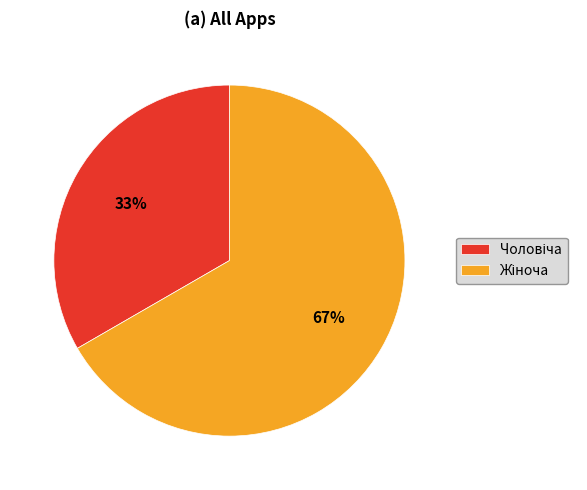

To the nearest percent, what is the average slice percentage?

50%